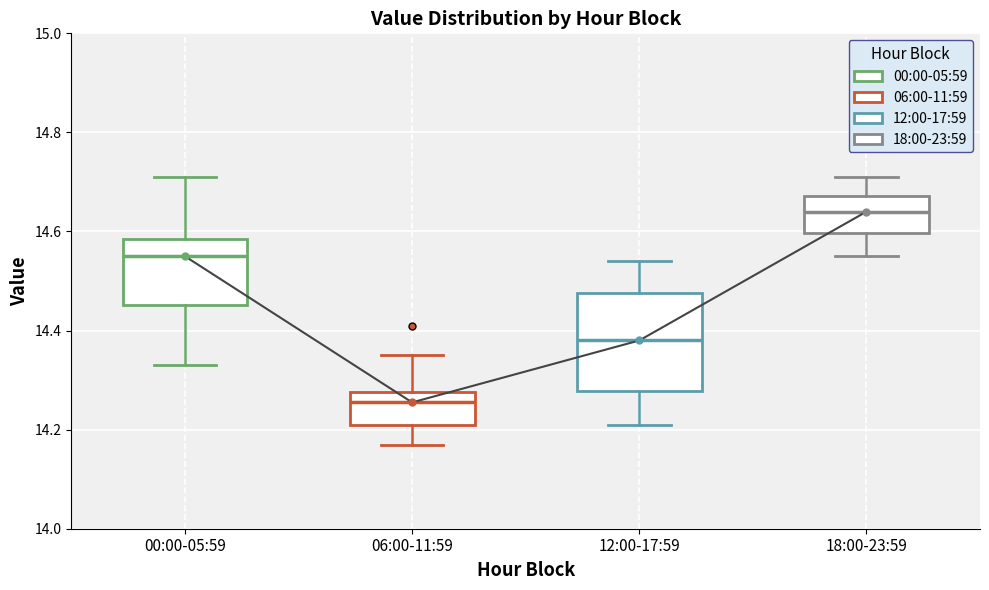

Where is the lower edge of the box for 12:00-17:59 on the y-axis? The values are not printed on the chart, so give them approximately, as read against the axis.

14.28